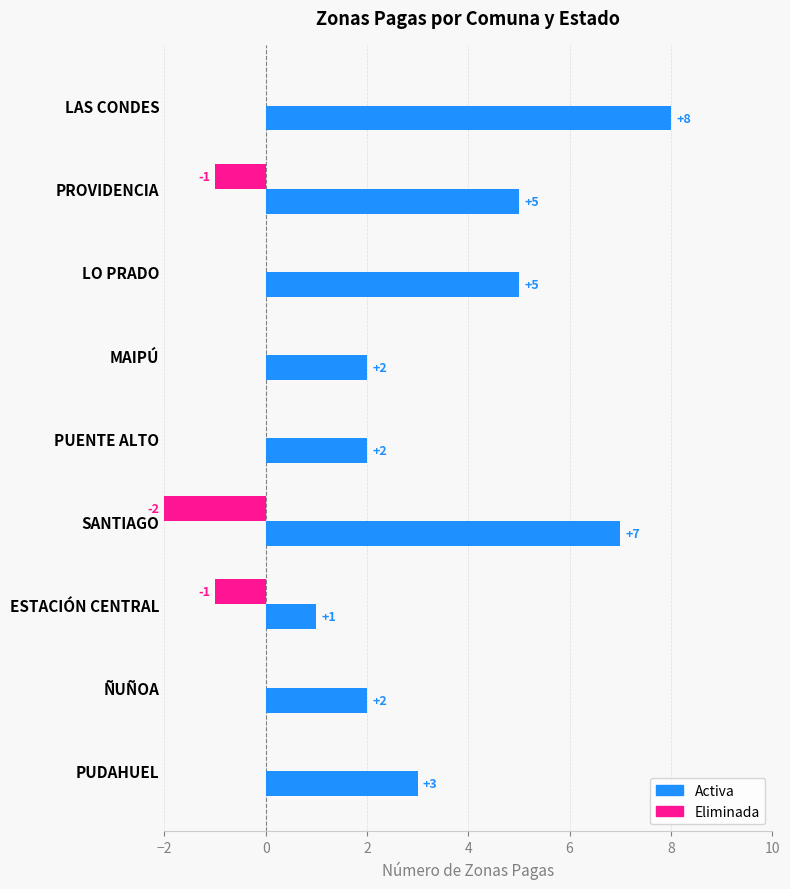

What is the highest value of the Activa series?

8